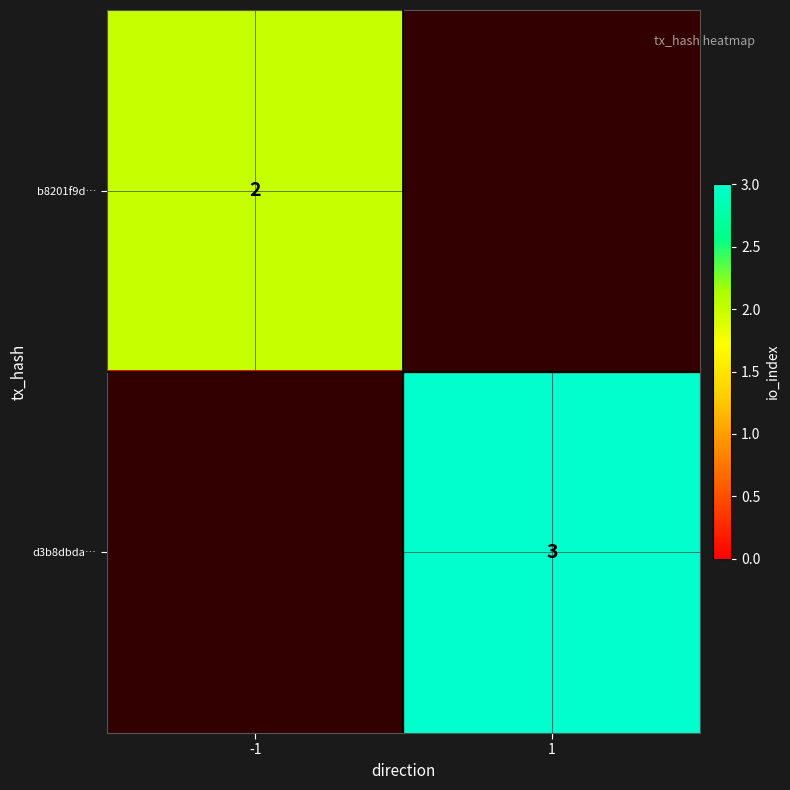

Is it true that d3b8dbda… equals 5 at 1?

False